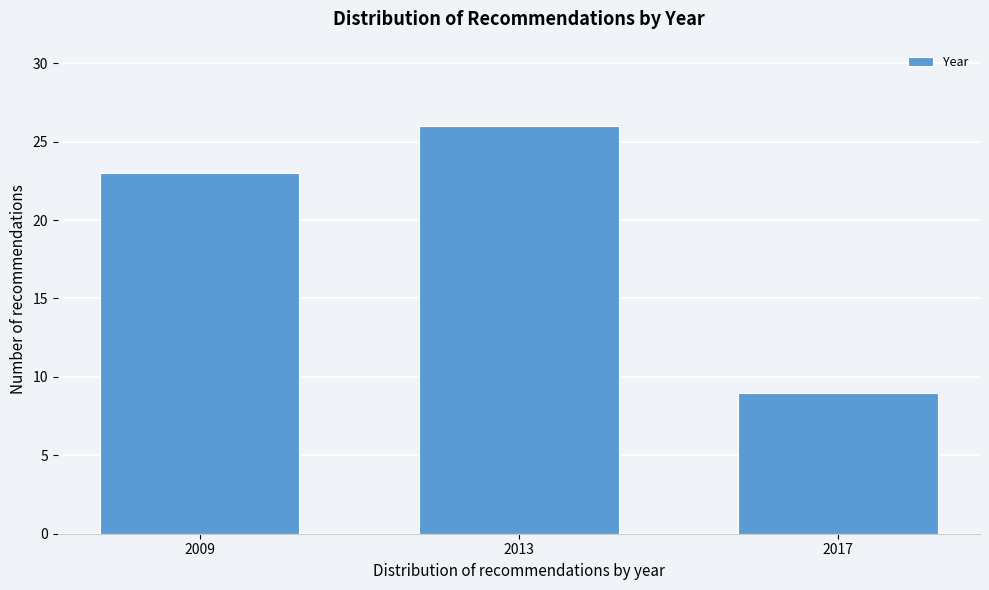

Reading left to right, transcribe all the data shown in this chart.

23	26	9